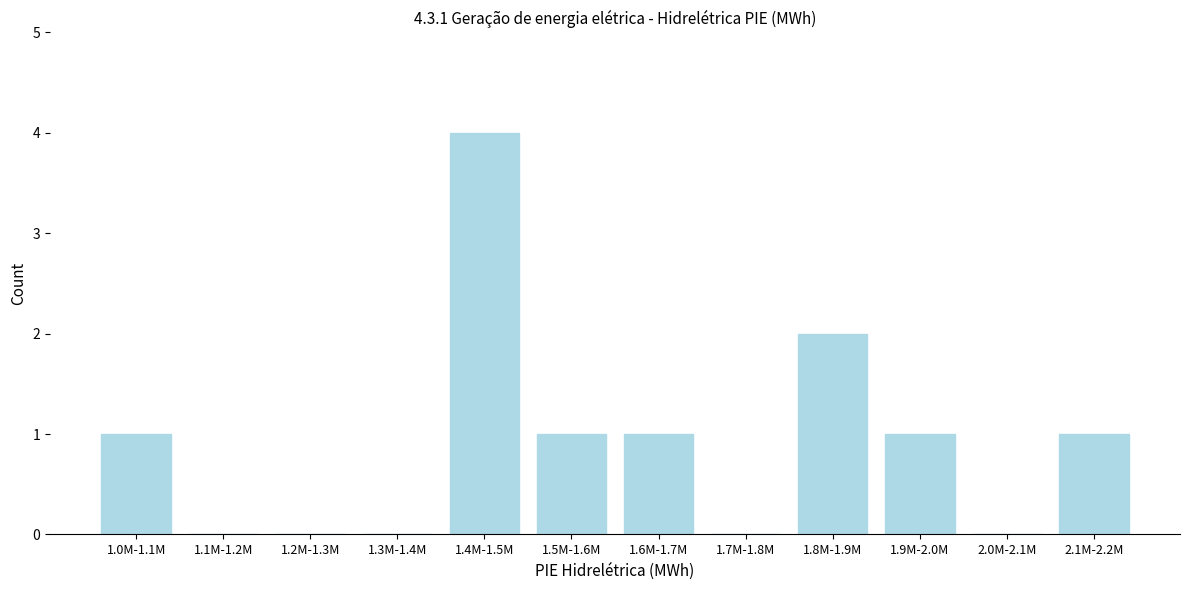

Reading right to left, transcribe all the data shown in this chart.

2.1M-2.2M=1	2.0M-2.1M=0	1.9M-2.0M=1	1.8M-1.9M=2	1.7M-1.8M=0	1.6M-1.7M=1	1.5M-1.6M=1	1.4M-1.5M=4	1.3M-1.4M=0	1.2M-1.3M=0	1.1M-1.2M=0	1.0M-1.1M=1